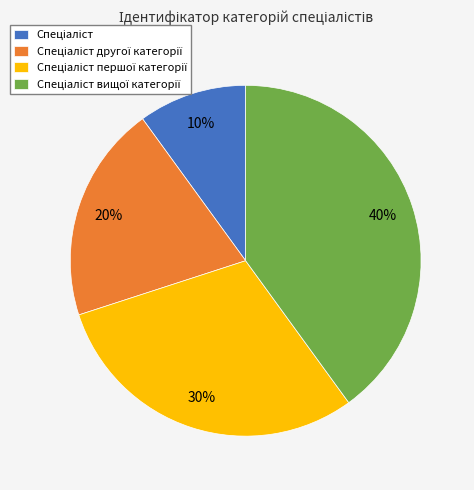

Is there a majority slice in this chart?

No